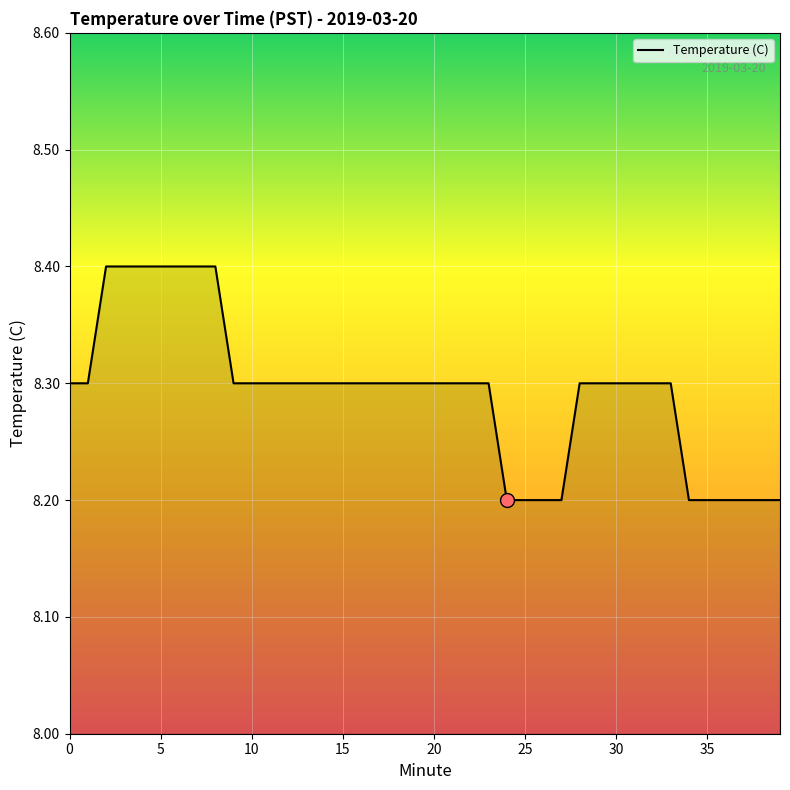

What is the greatest value displayed?

8.4